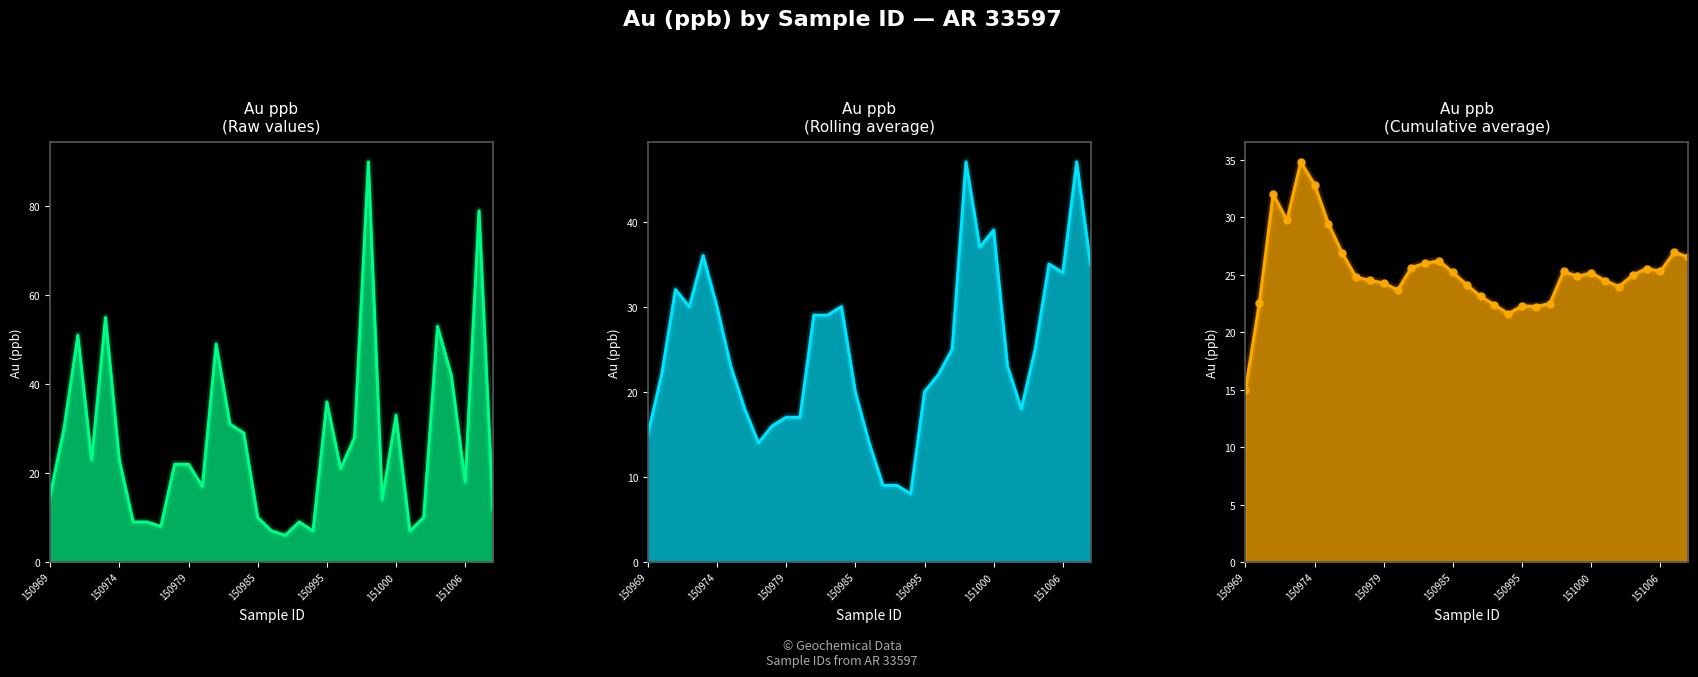

Is it true that the value at 9 is 35.2?

False